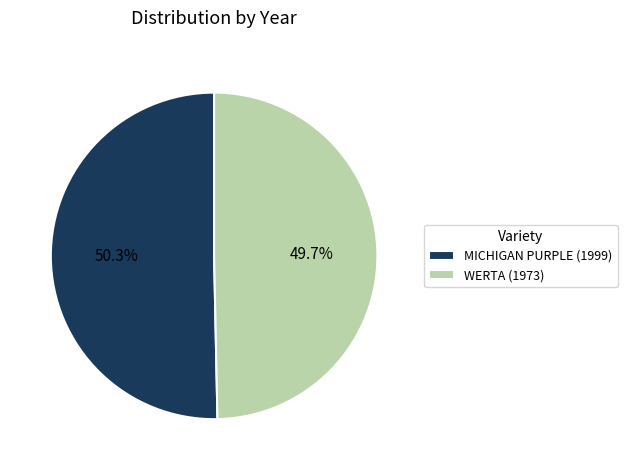

To the nearest percent, what percentage of the pie is WERTA (1973)?

50%